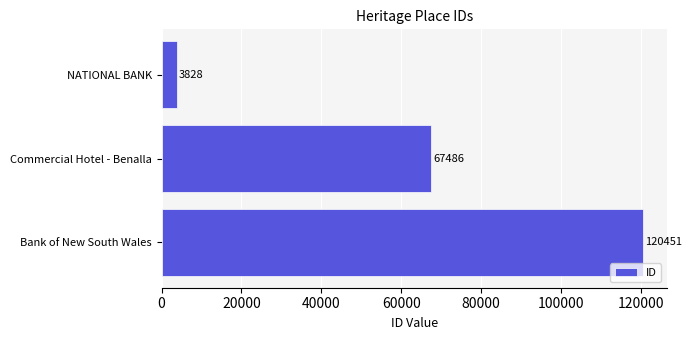

True or false: the data shows 67486 at Commercial Hotel - Benalla.

True